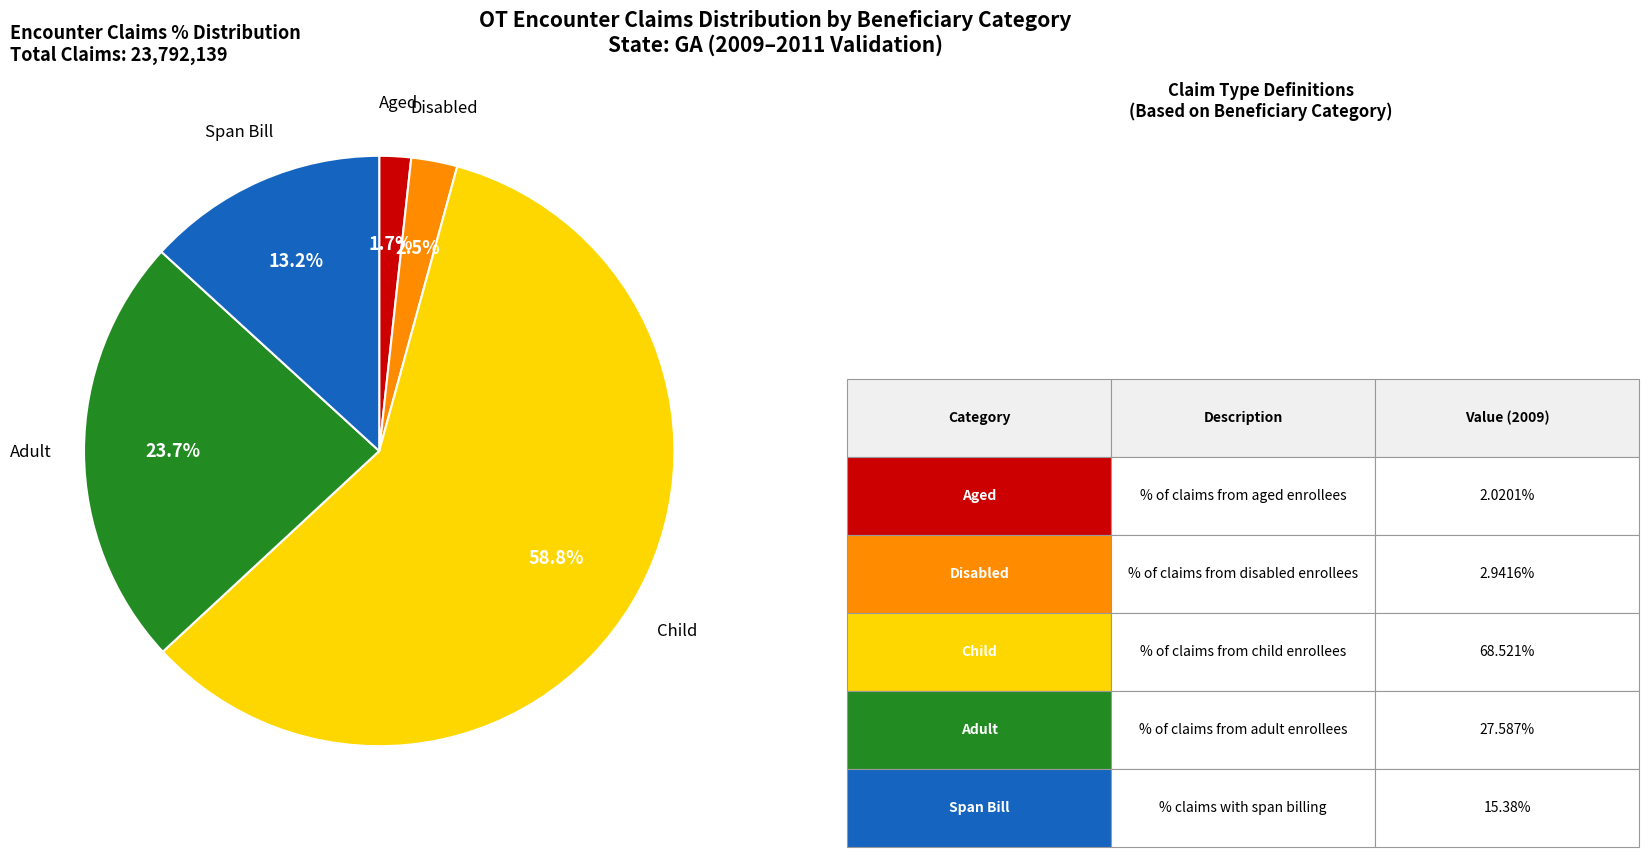

Is there a majority slice in this chart?

Yes